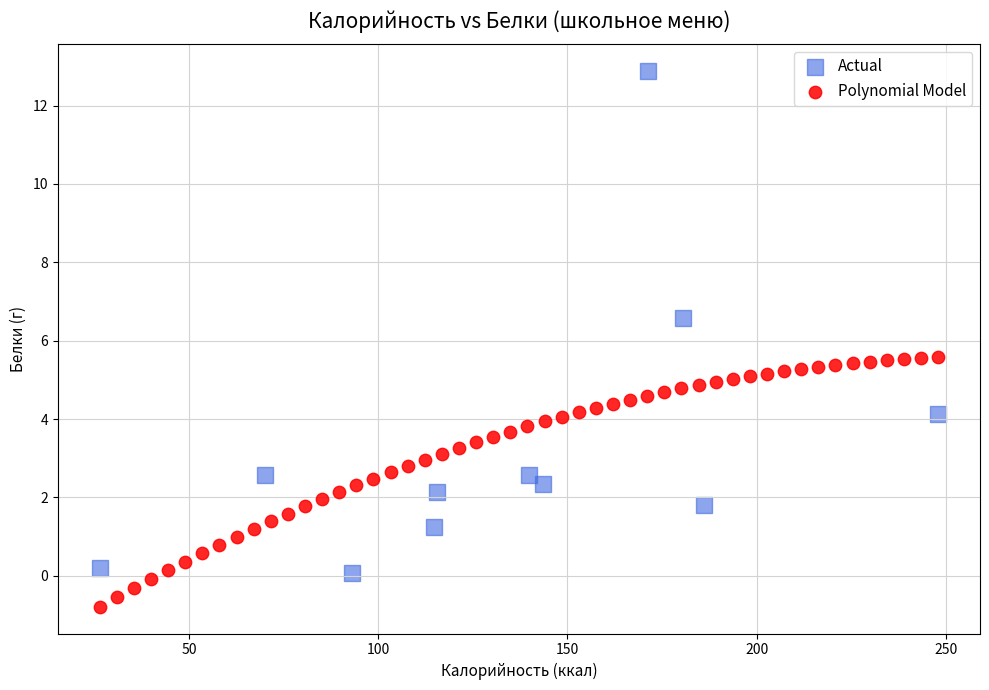

Which series reaches the maximum Y coordinate?

Actual